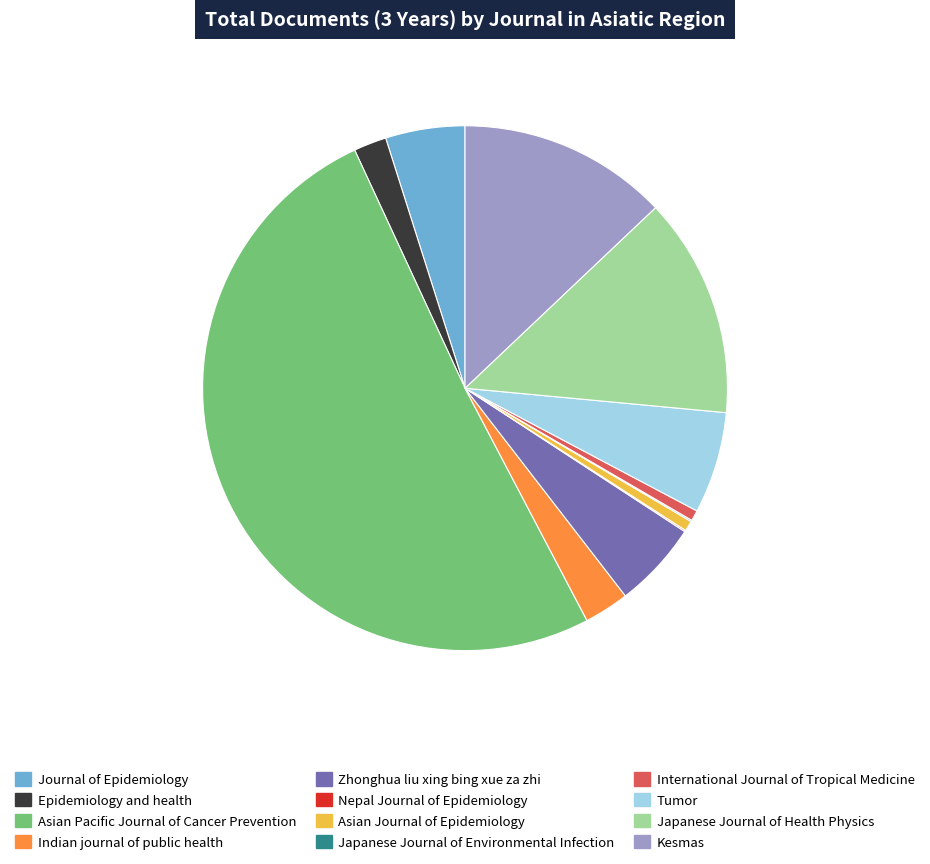

Is it true that International Journal of Tropical Medicine is 11% of the pie?

False